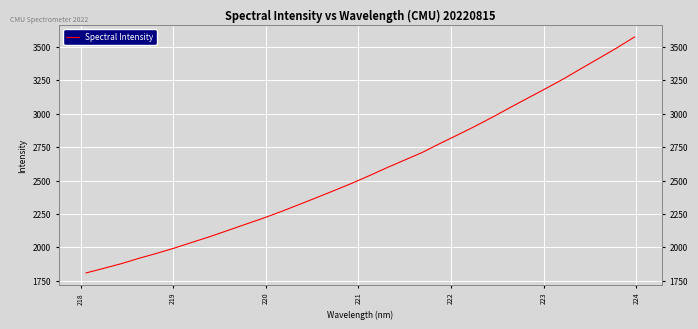

Count the number of data series in this chart.

1